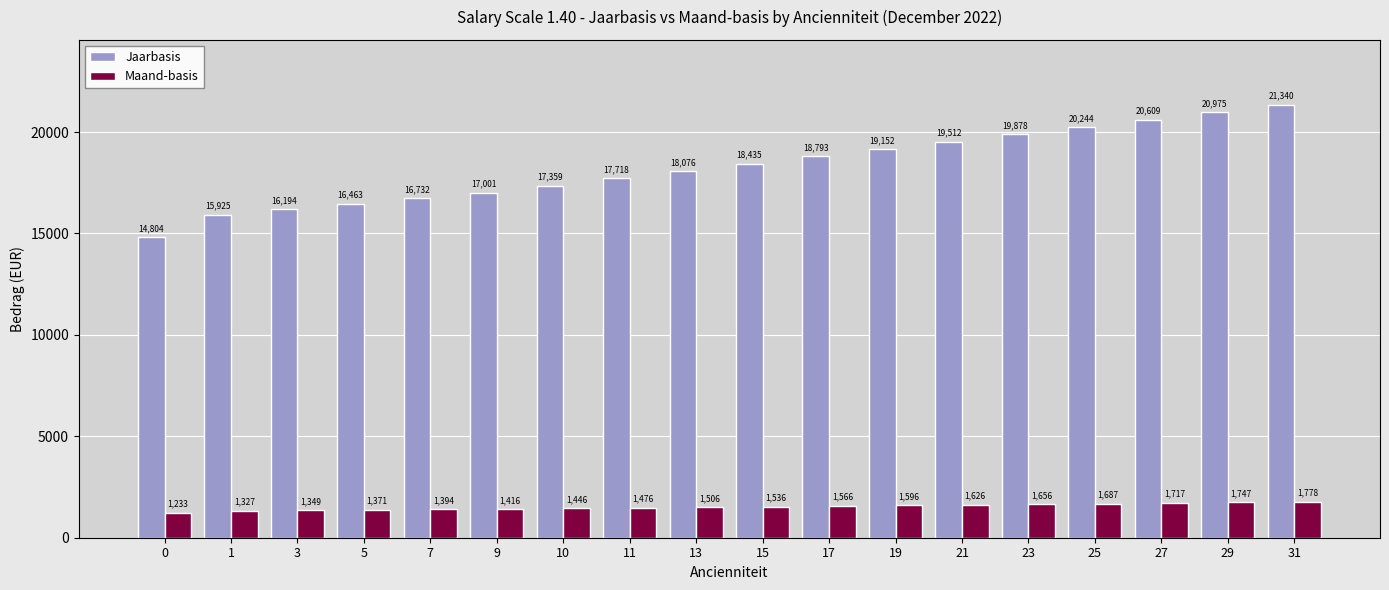

How many data points in Jaarbasis are less than 18435?

9